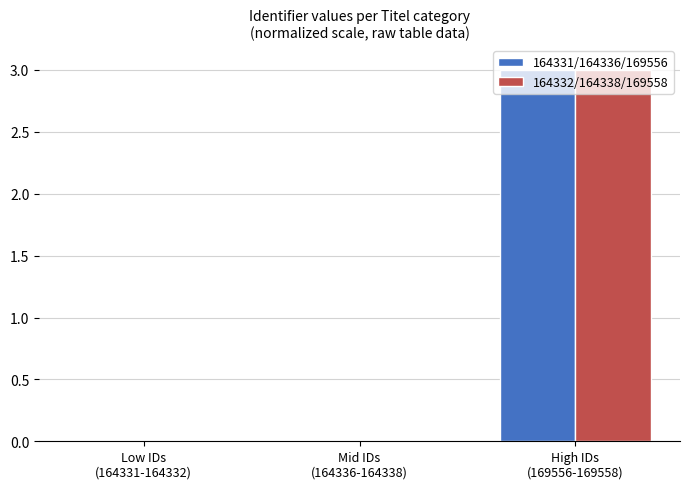

What is the highest value of the 164331/164336/169556 series?

3.0